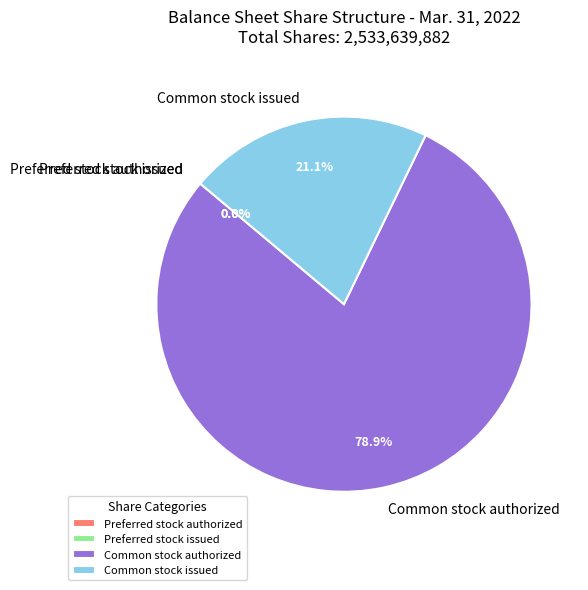

What percentage is NOT represented by Common stock issued?

78.9%